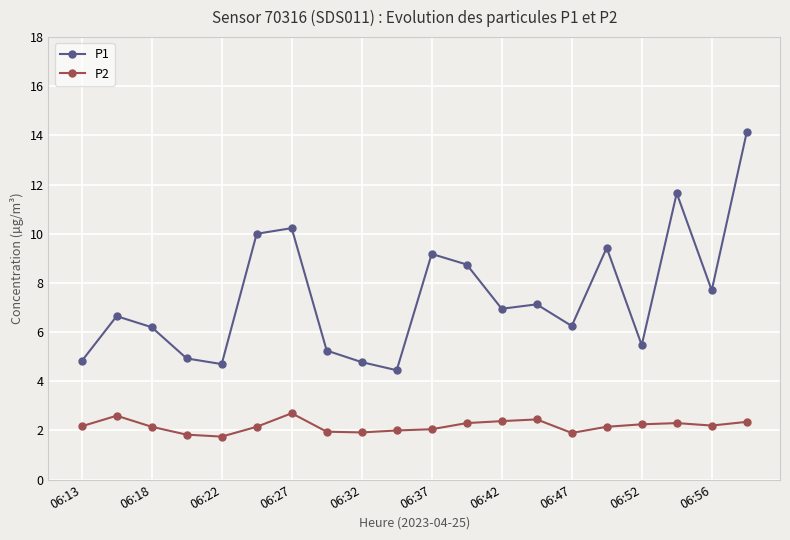

Which series has the largest range (max minus min)?

P1